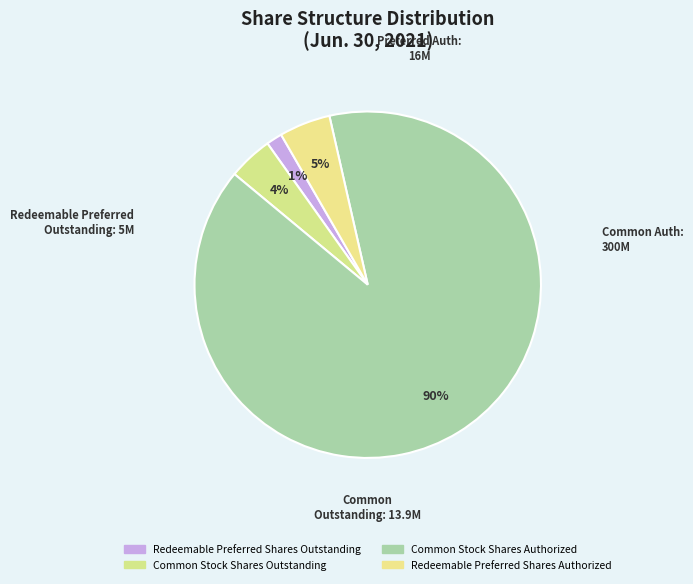

Which category accounts for the majority?

Common Stock
Shares Authorized